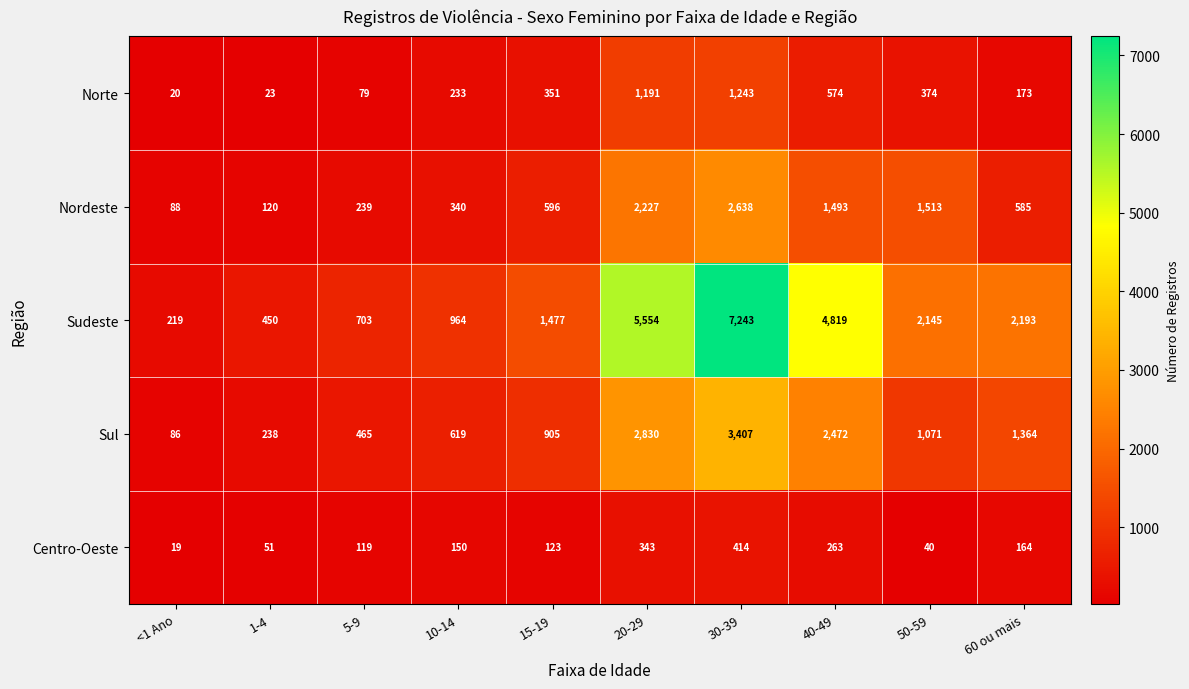

At which category is the sum across all series the highest?

30-39